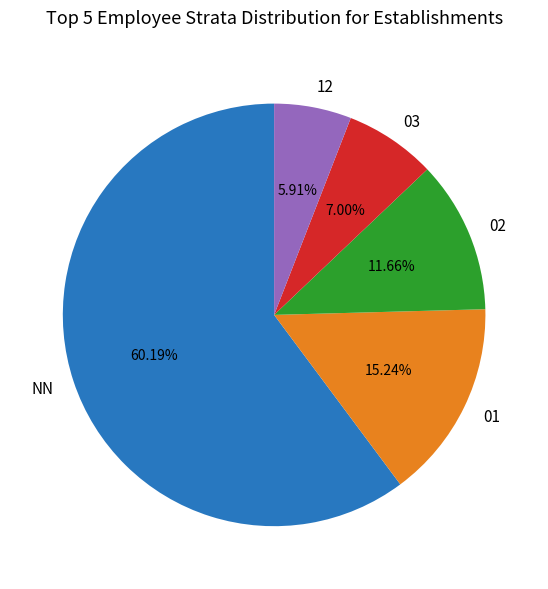

Which has a higher value, 01 or 02?

01